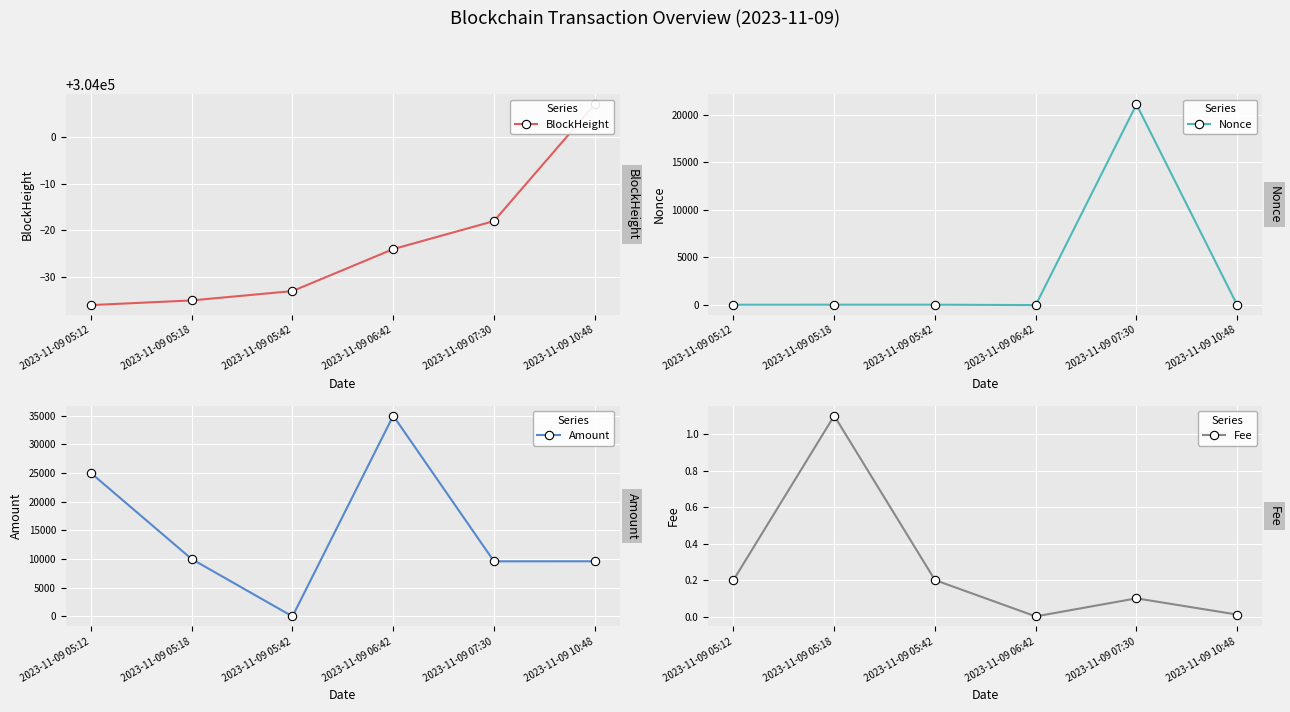

Where is Fee nearest to the value 0?

2023-11-09 06:42